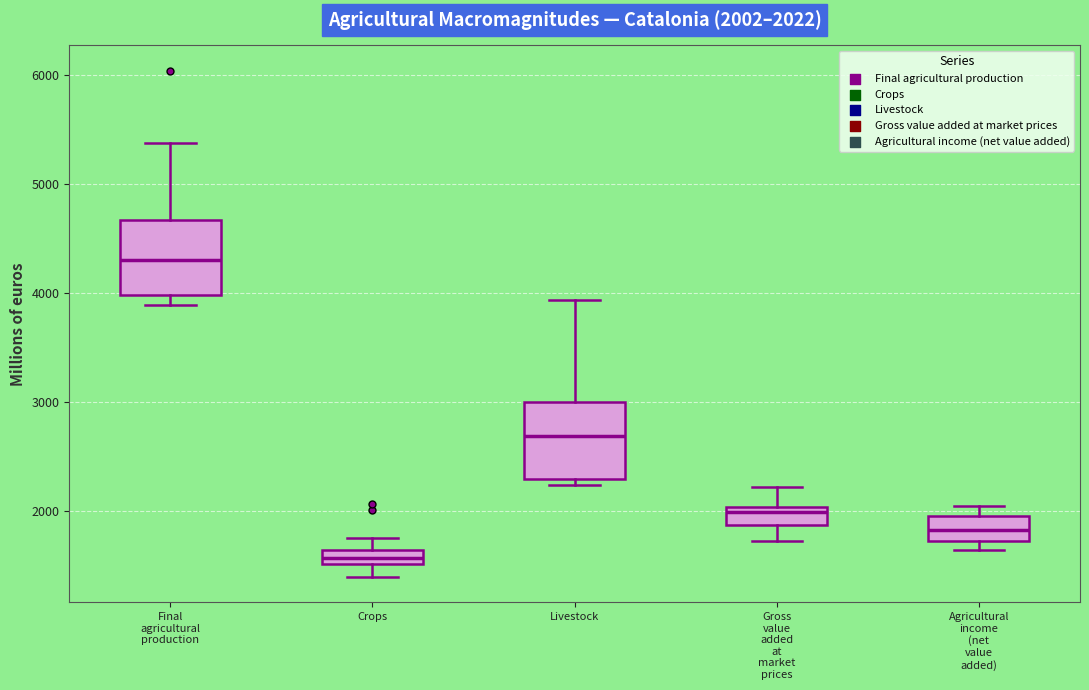

Which box's median line is the lowest?

Crops